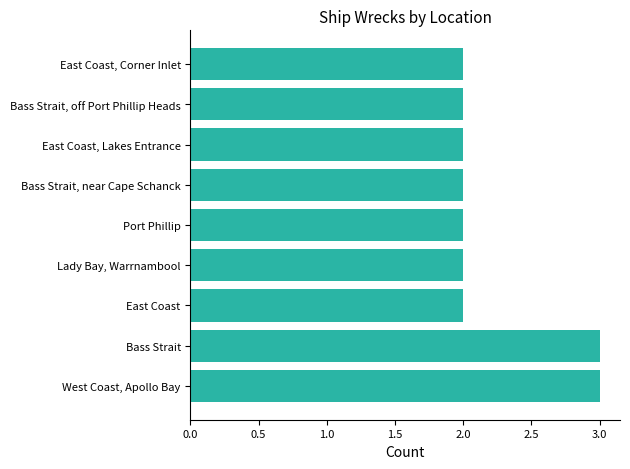

What is the maximum value shown in the chart?

3